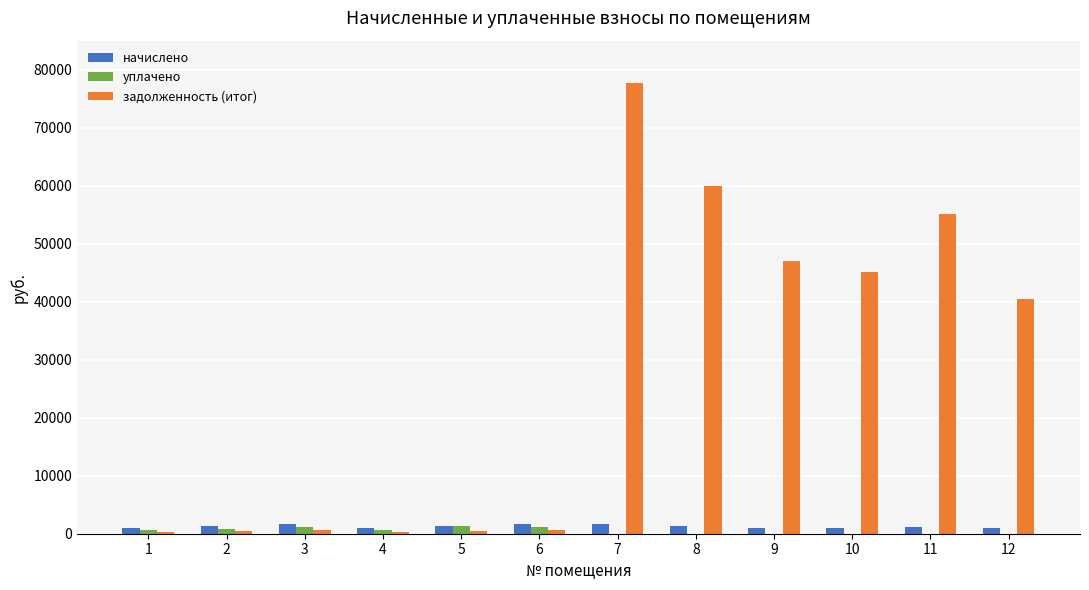

At which label does задолженность (итог) first exceed 40388?

7